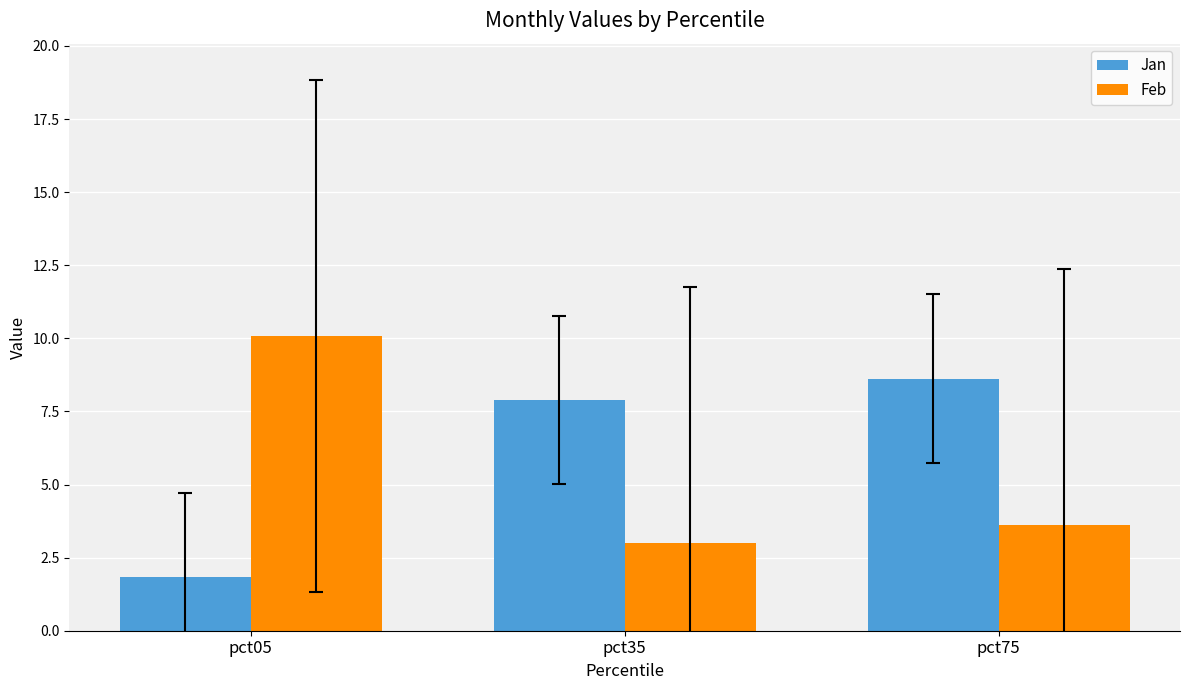

What is the greatest value displayed?

10.1